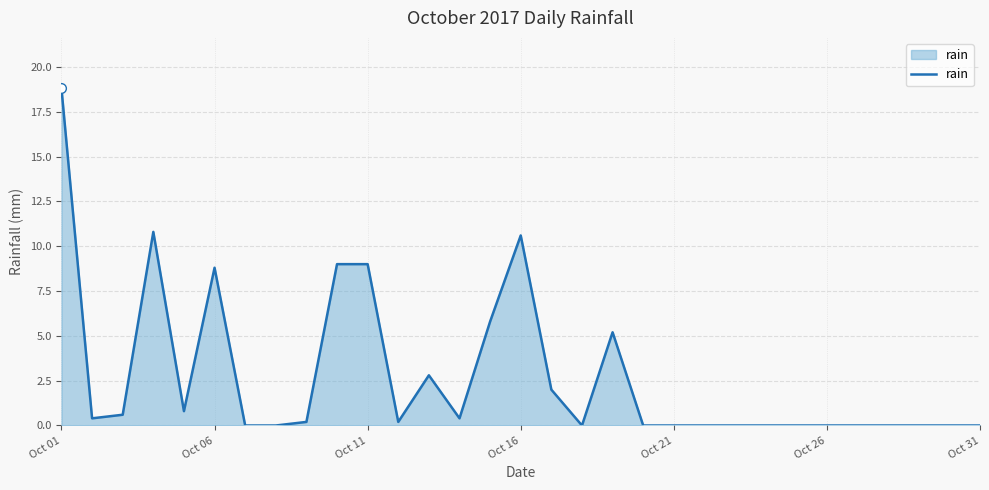

Does the chart have visible grid lines?

Yes